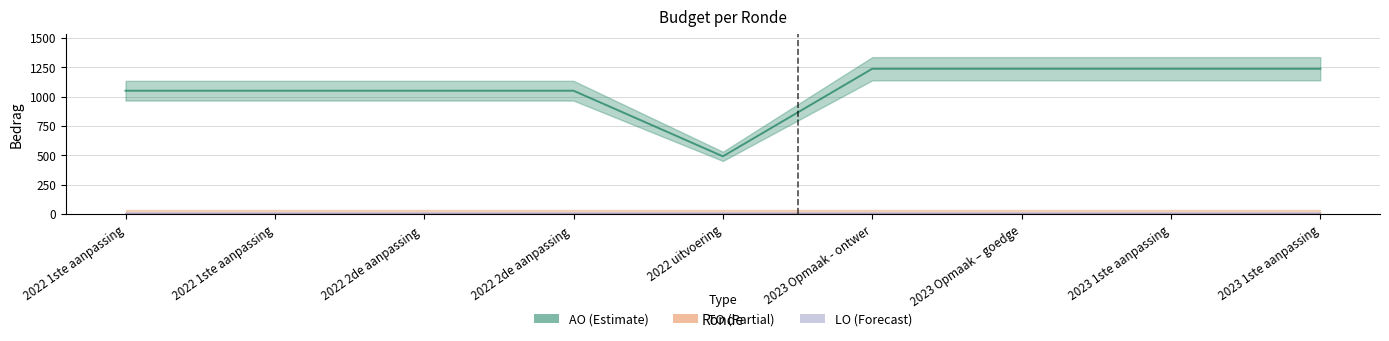

Reading left to right, list all the values displayed in this chart.

AO: 2022 1ste aanpassing – ontwerp=1050	2022 1ste aanpassing – goedgekeurd=1050	2022 2de aanpassing – ontwerp=1050	2022 2de aanpassing – goedgekeurd=1050	2022 uitvoering=491	2023 Opmaak - ontwerp=1237	2023 Opmaak – goedgekeurd=1237	2023 1ste aanpassing – ontwerp=1237	2023 1ste aanpassing – goedgekeurd=1237
TO: 2022 1ste aanpassing – ontwerp=0	2022 1ste aanpassing – goedgekeurd=0	2022 2de aanpassing – ontwerp=0	2022 2de aanpassing – goedgekeurd=0	2022 uitvoering=0	2023 Opmaak - ontwerp=0	2023 Opmaak – goedgekeurd=0	2023 1ste aanpassing – ontwerp=0	2023 1ste aanpassing – goedgekeurd=0
LO: 2022 1ste aanpassing – ontwerp=0	2022 1ste aanpassing – goedgekeurd=0	2022 2de aanpassing – ontwerp=0	2022 2de aanpassing – goedgekeurd=0	2022 uitvoering=0	2023 Opmaak - ontwerp=0	2023 Opmaak – goedgekeurd=0	2023 1ste aanpassing – ontwerp=0	2023 1ste aanpassing – goedgekeurd=0